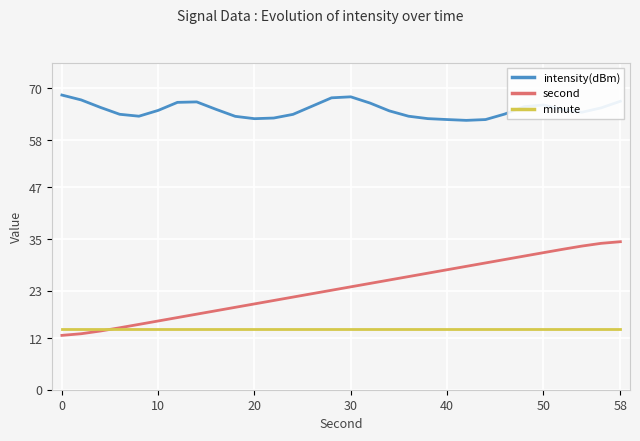

What is the smallest value displayed?

12.6